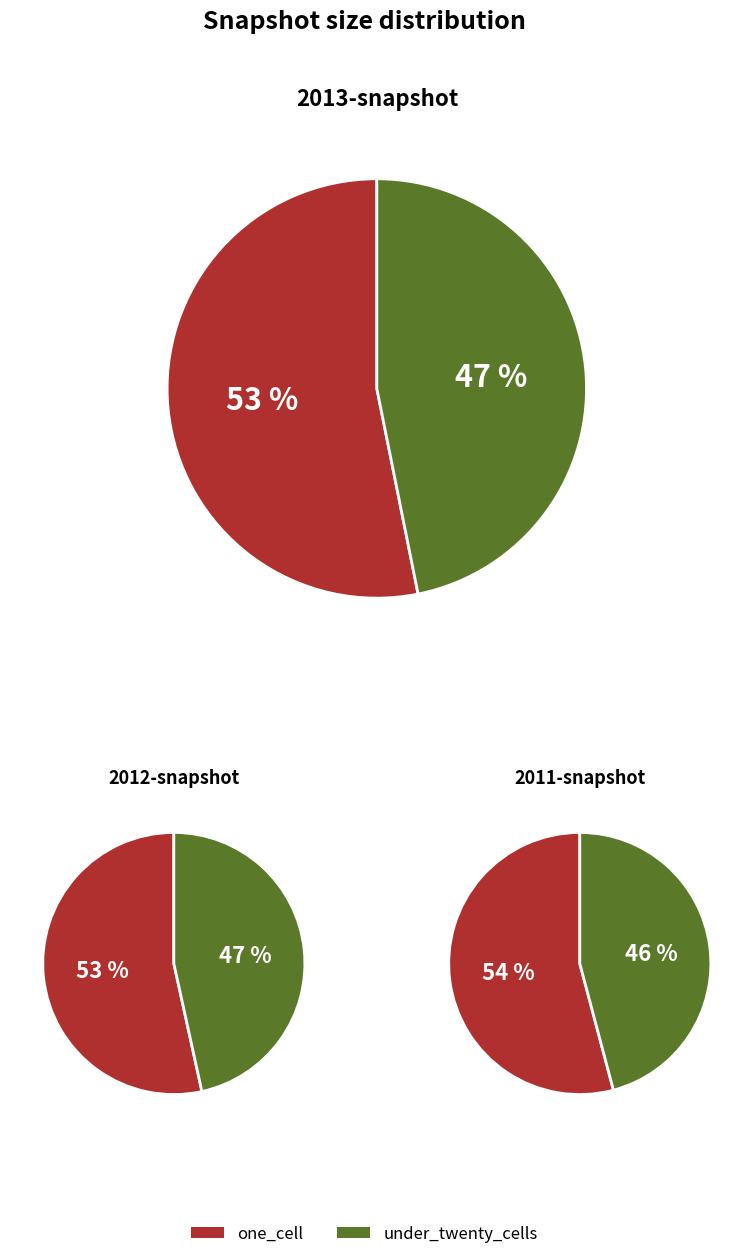

Does 9 represent more than half of the total?

No